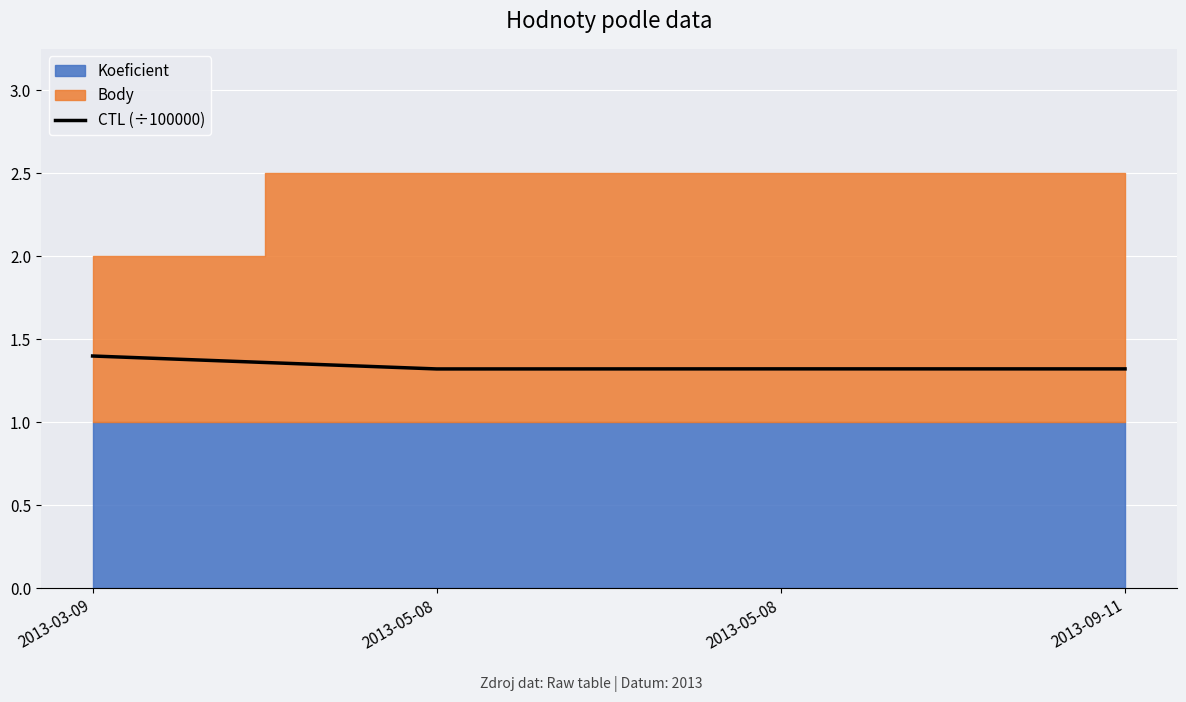

Rank the categories by value from lowest to highest.

2013-05-08, 2013-09-11, 2013-05-08, 2013-03-09